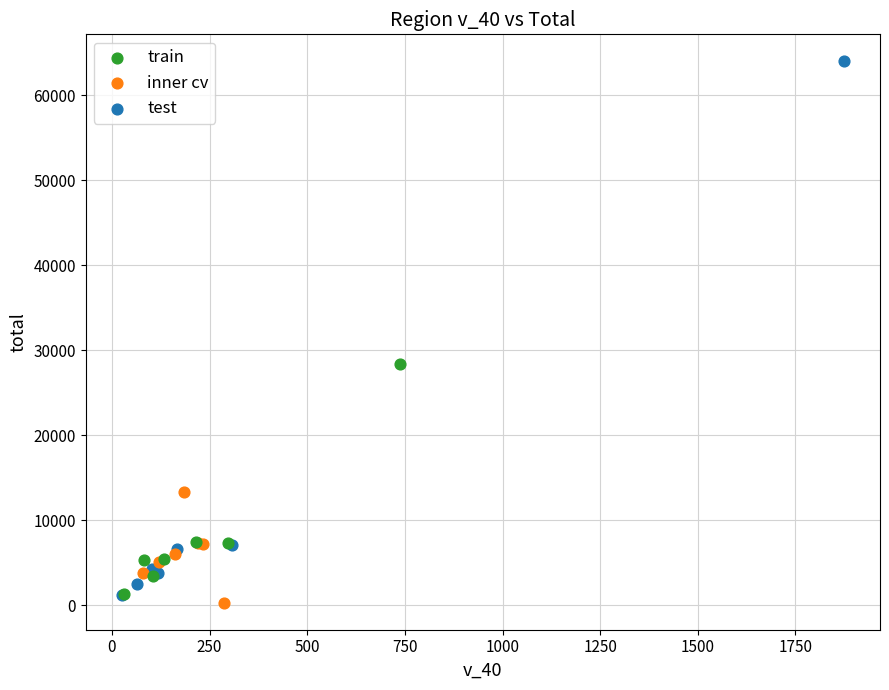

Which series has the widest spread of Y values?

test